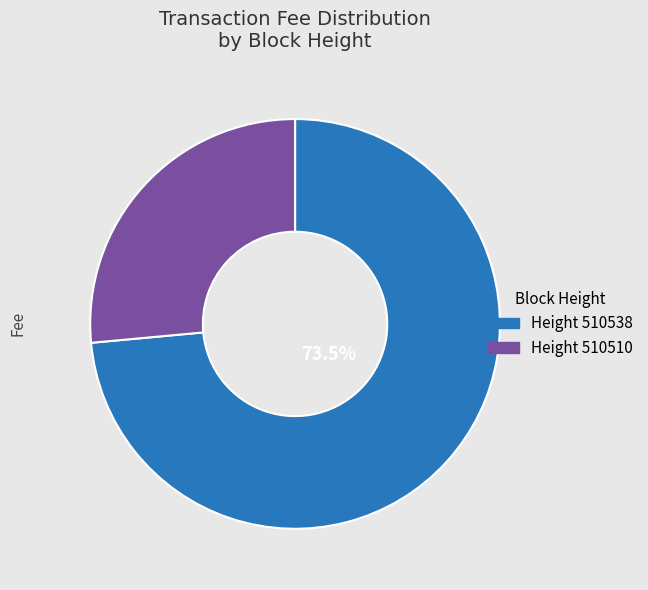

Is there a majority slice in this chart?

Yes